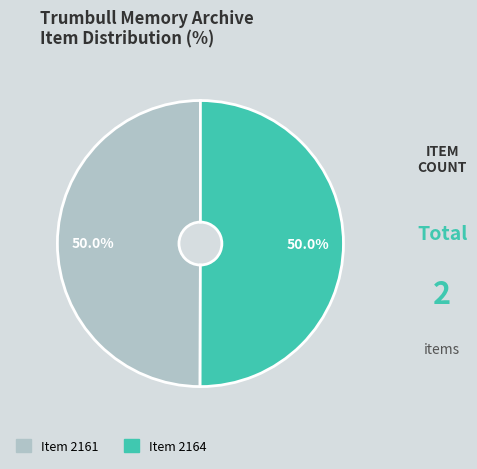

Combined, do Item 2164 and Item 2161 account for over 50%?

Yes